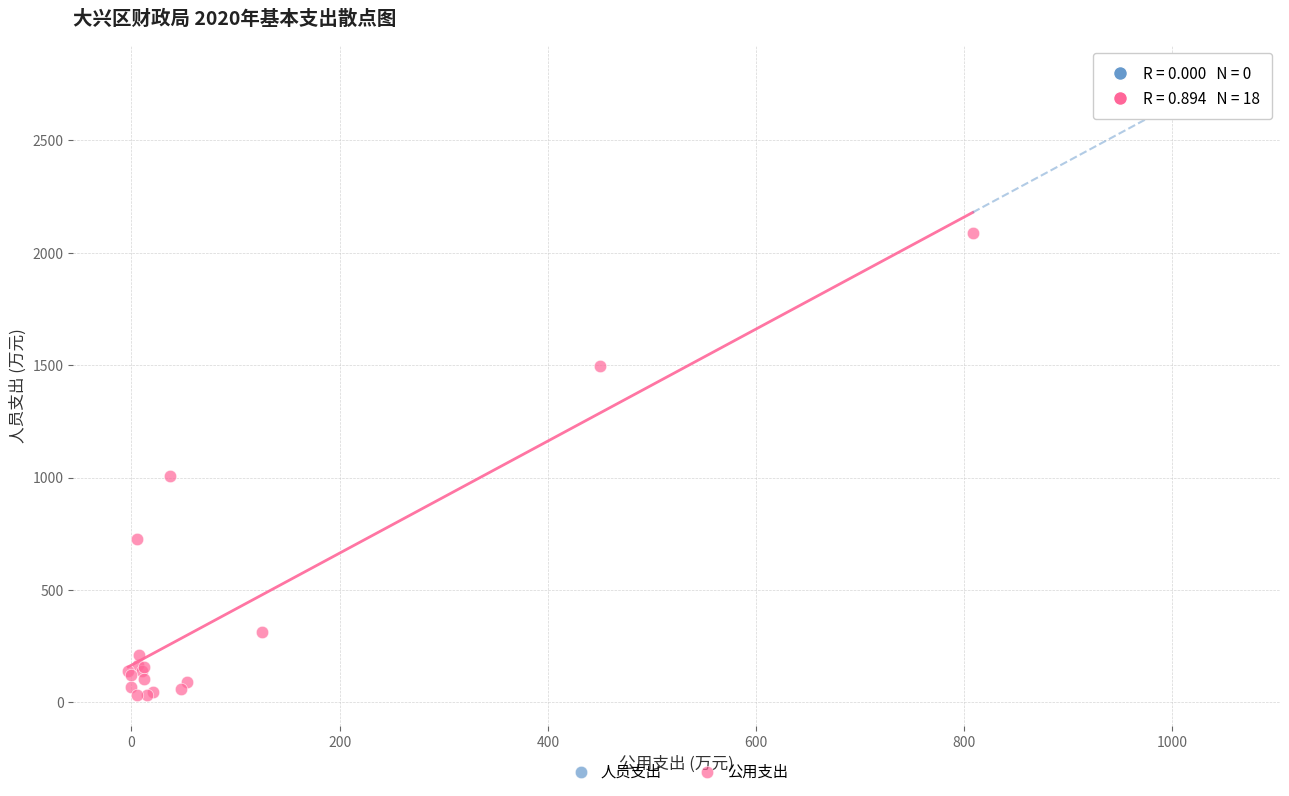

What Y value in the scatter plot is closest to 1061?

1008.9